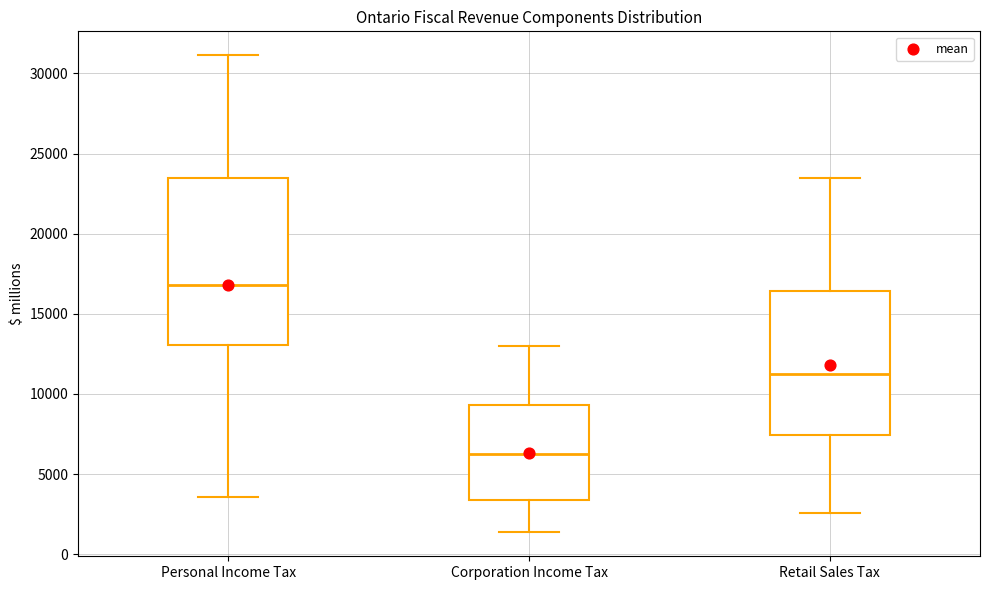

Comparing the boxes themselves (not the whiskers), which one is the tallest?

Personal Income Tax